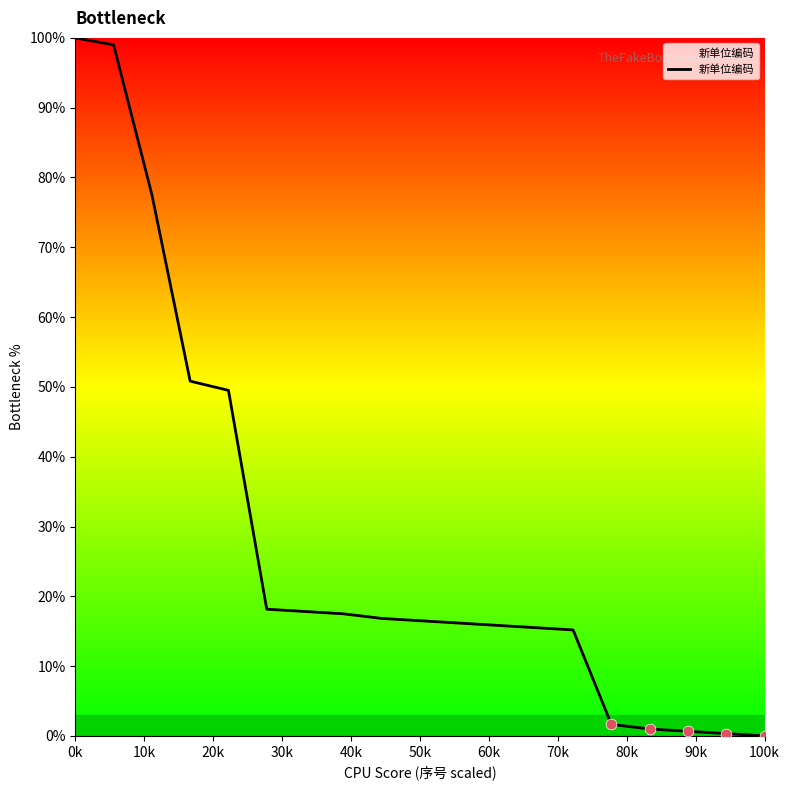

What is the maximum value shown in the chart?

100.0